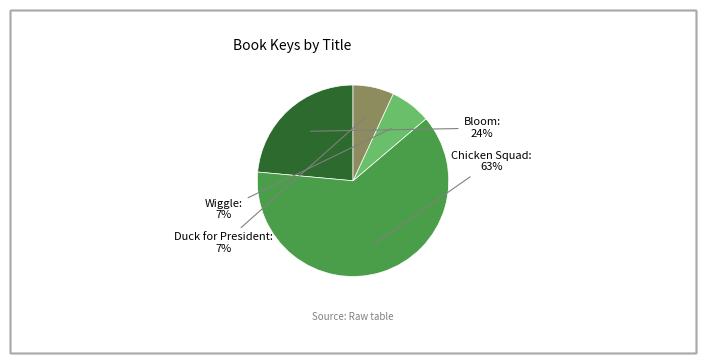

To the nearest percent, what is the average slice percentage?

25%